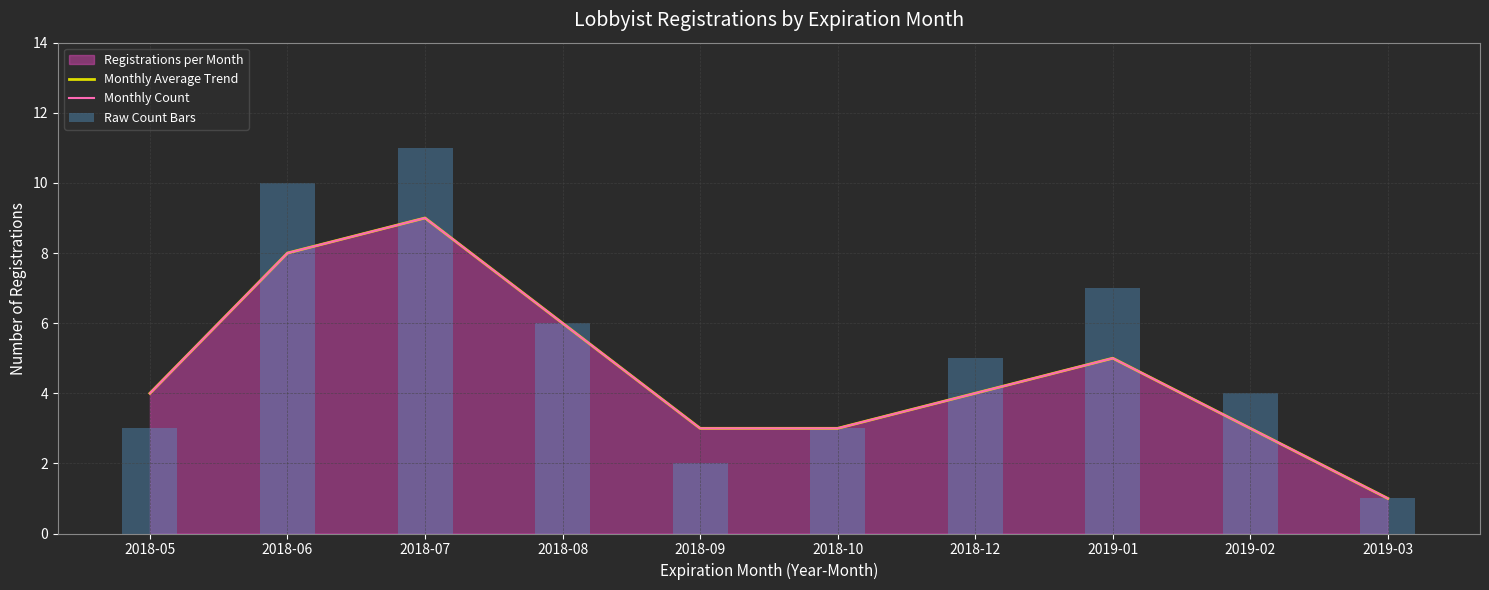

What is the difference between the Raw Count Bars values at 2019-01 and 2018-06?

3